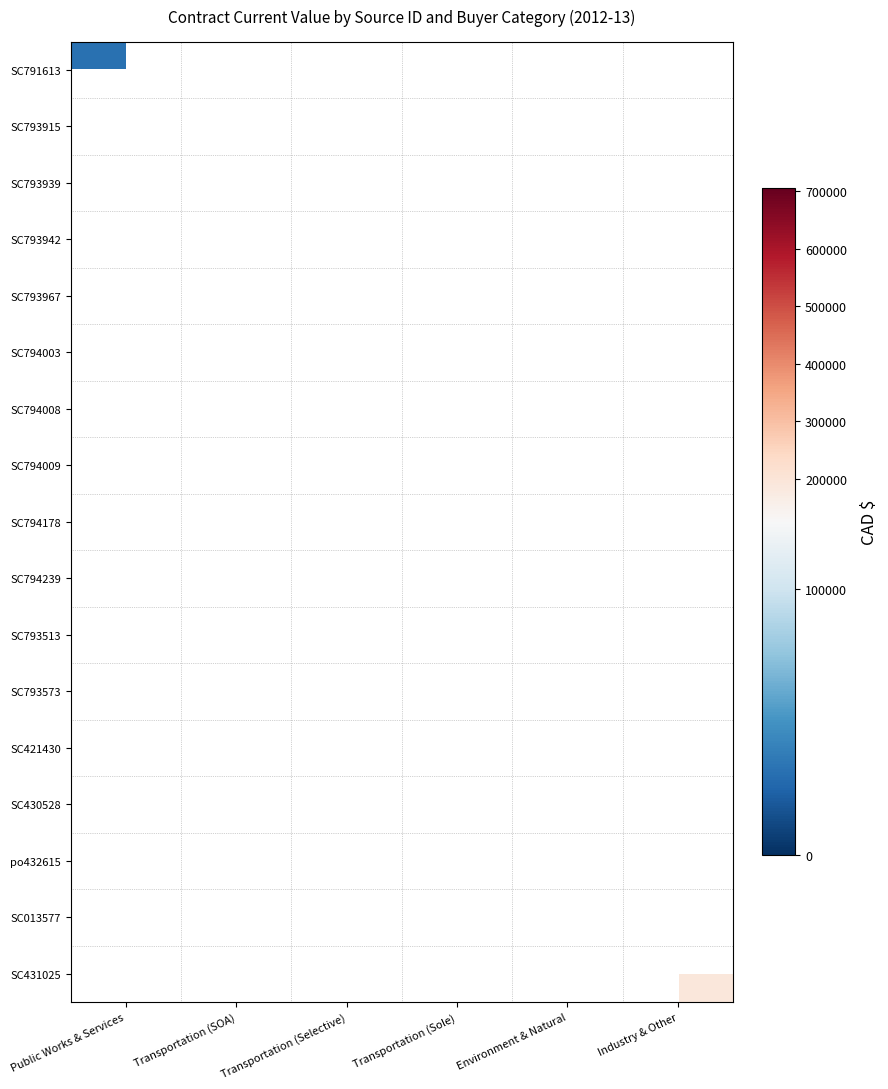

Is the value of SC794008 at Industry & Other greater than the value of SC794003 at Transportation (Sole)?

No